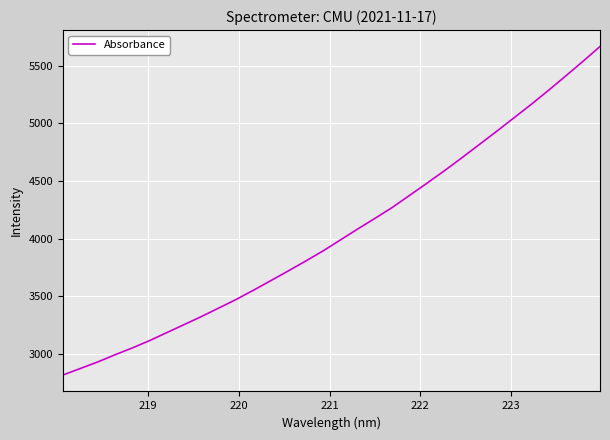

What is the difference between the maximum and minimum values?

2849.3